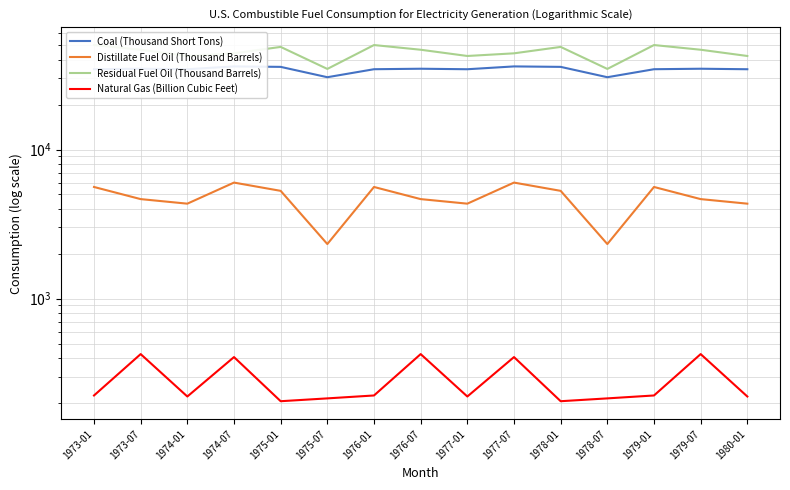

Where does the Residual Fuel Oil (Thousand Barrels) series first go above 46684?

1973-01